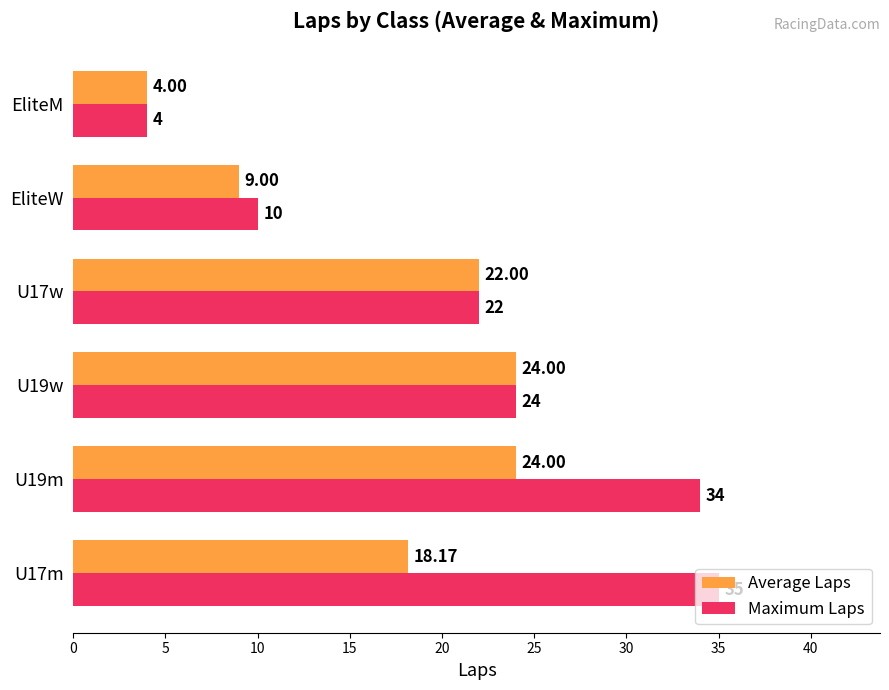

Count the number of categories in the chart.

6